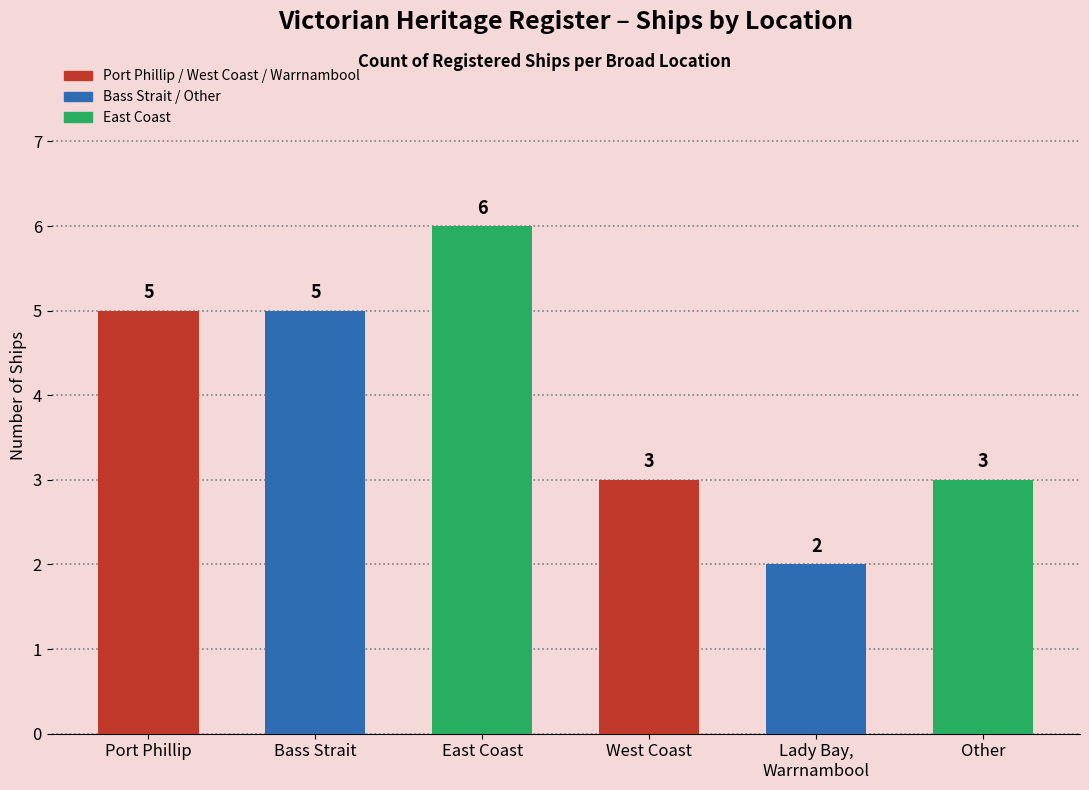

At which category does the chart reach its minimum across all series?

Lady Bay,
Warrnambool